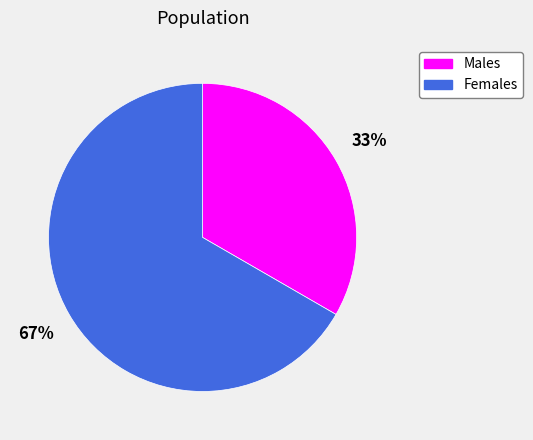

To the nearest percent, what is the average slice percentage?

50%